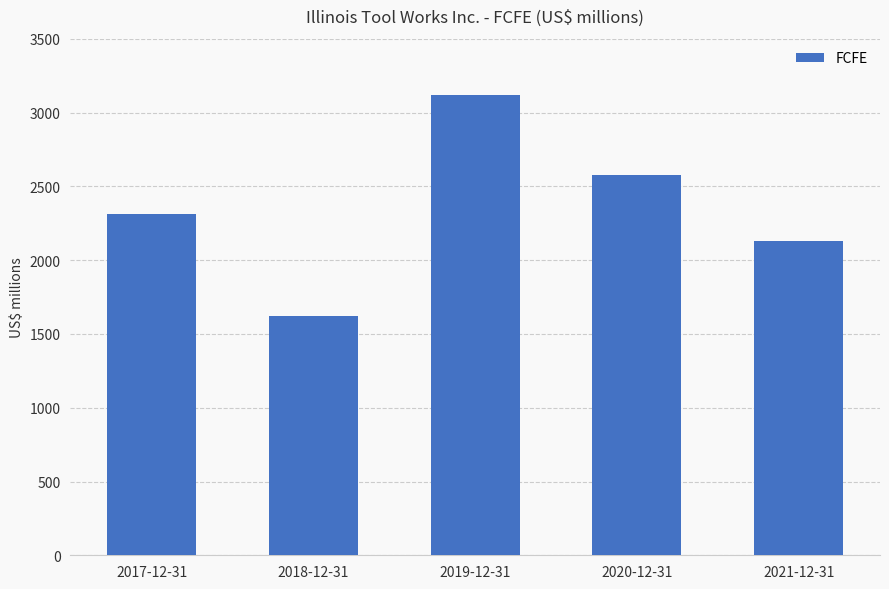

How many data points does each series have?

5